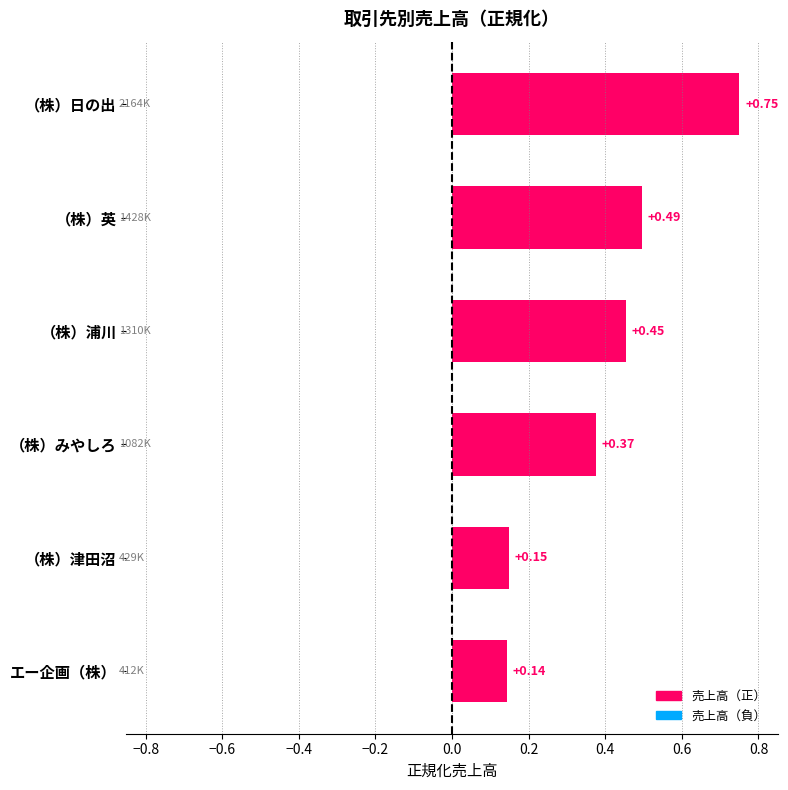

Which label corresponds to the smallest value in the chart?

エー企画（株）